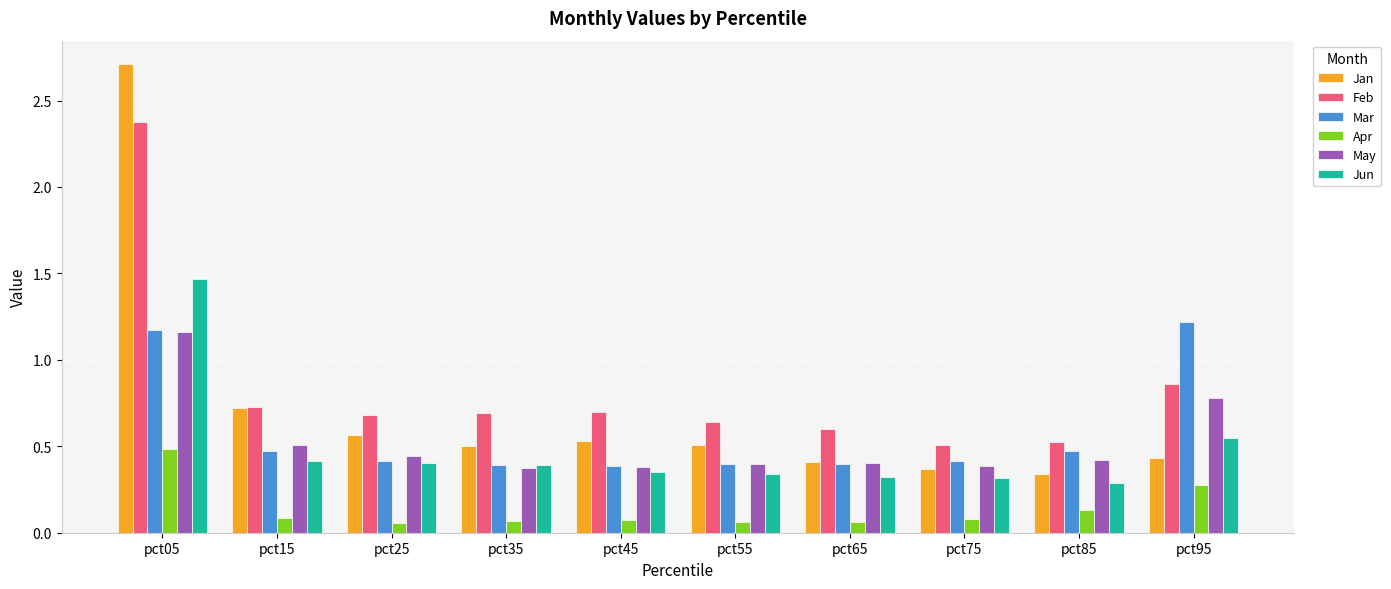

What is the total value across all series at pct25?

2.6